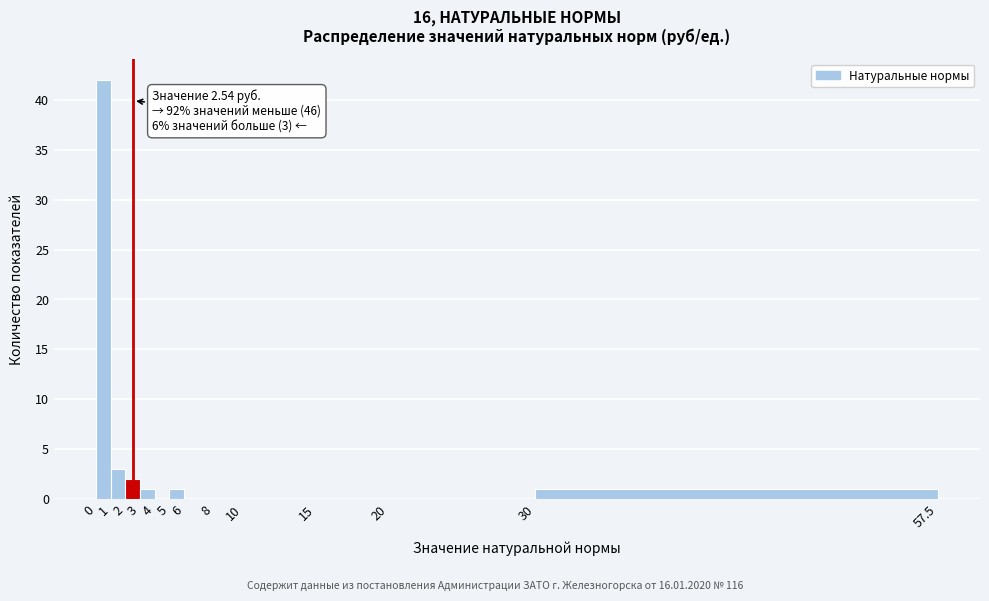

Which range on the x-axis has the tallest bar?

0 to 1